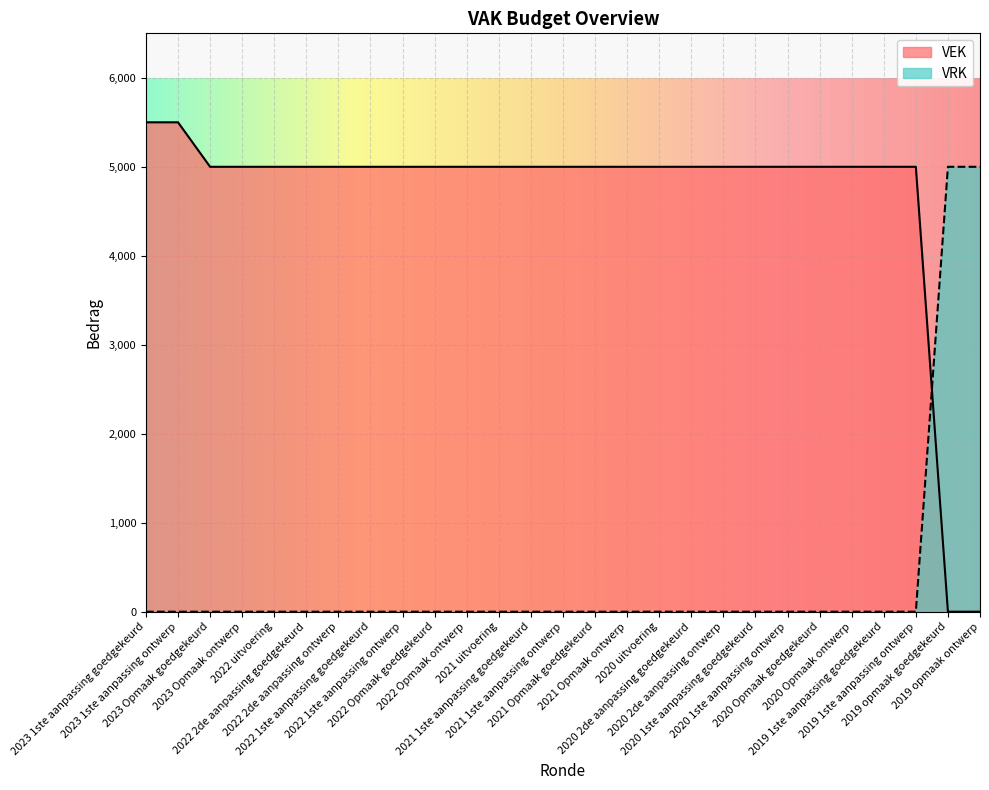

Between 2019 1ste aanpassing goedgekeurd and 2020 2de aanpassing ontwerp, which is larger?

2019 1ste aanpassing goedgekeurd